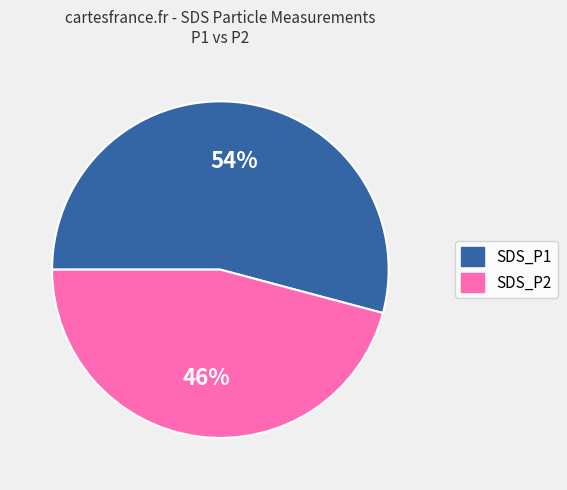

Rank the categories by value from highest to lowest.

SDS_P1, SDS_P2